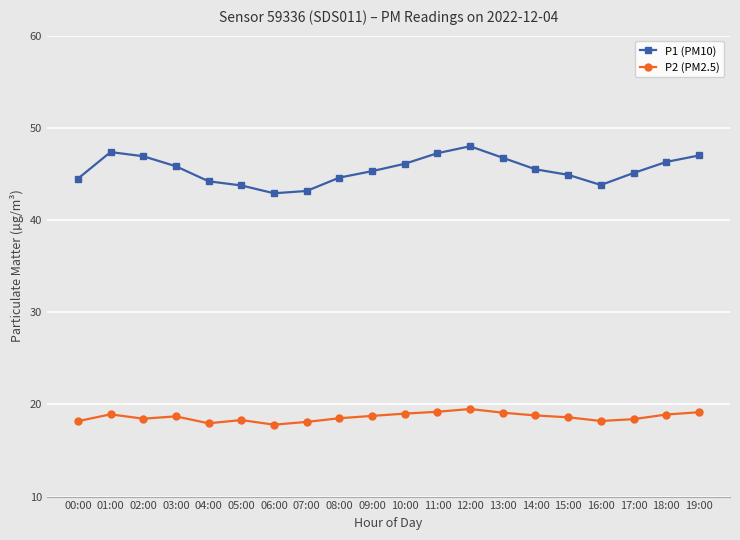

What is the difference between the maximum and minimum values in the P2 (PM2.5) series?

1.7